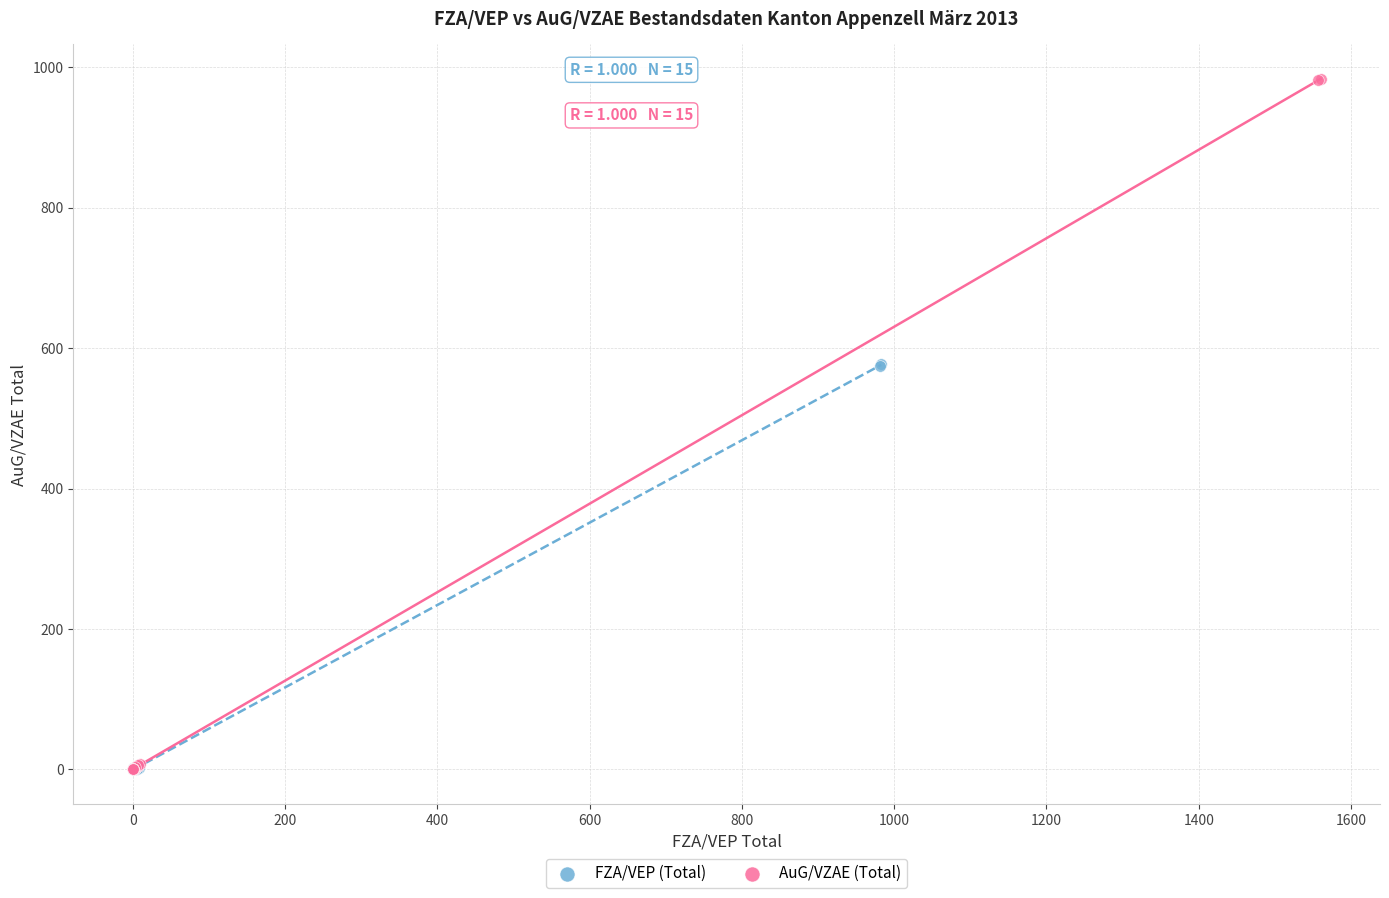

What are all the series names shown in the legend?

FZA/VEP (Total), AuG/VZAE (Total)